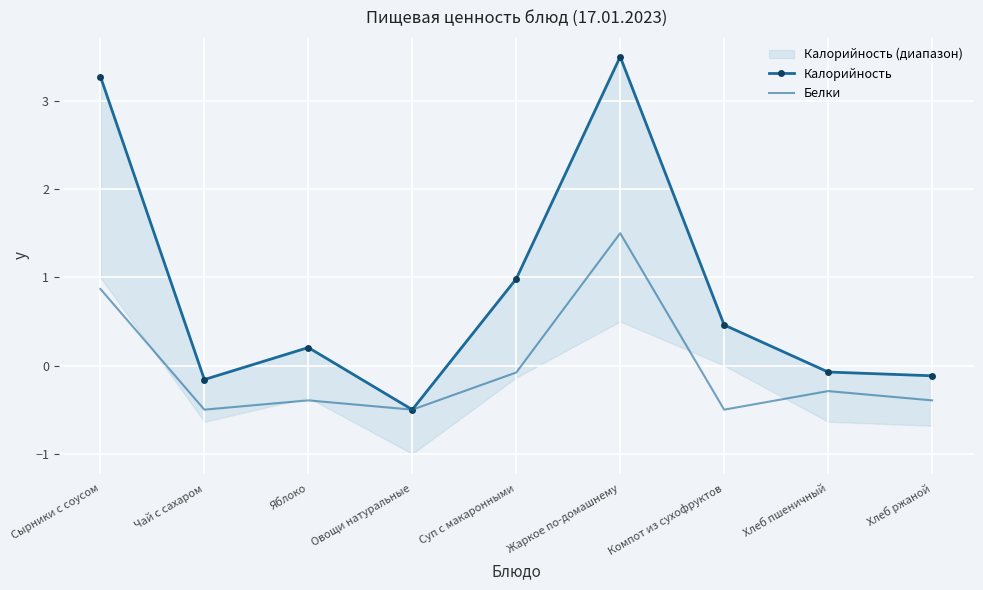

In Белки, how many points are lower than both neighbors (excluding endpoints)?

3